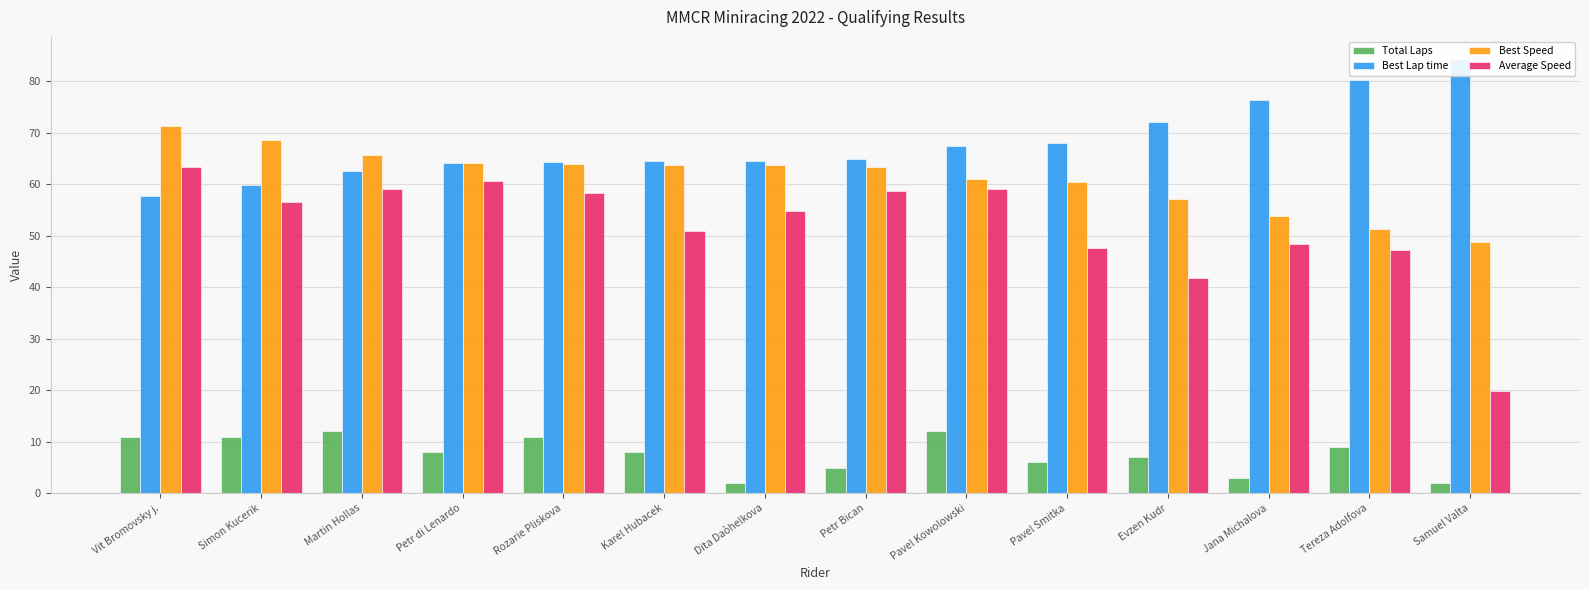

What is the sum of all Total Laps values?

107.0